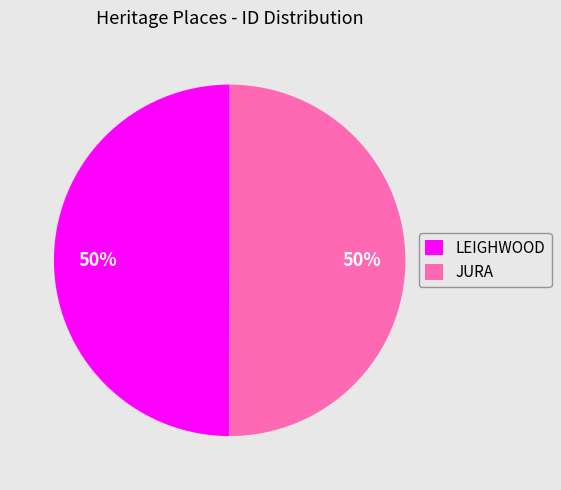

The JURA slice represents 41% of the pie. True or false?

False